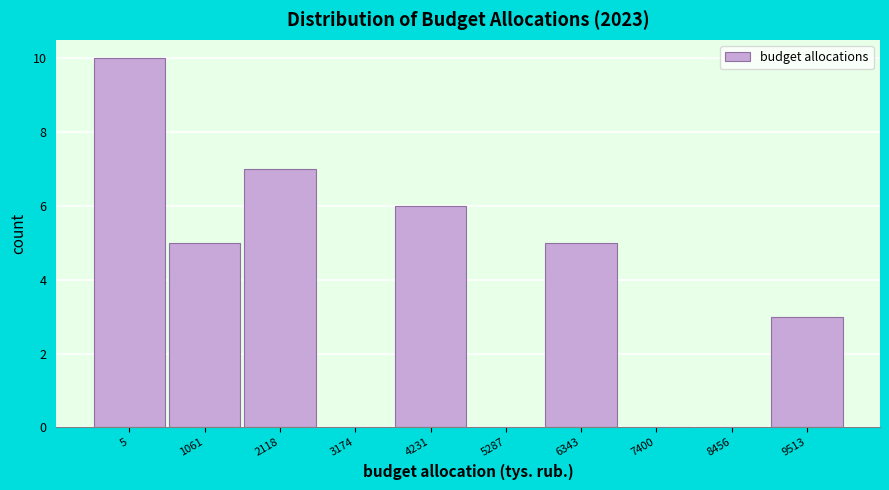

Reading right to left, what are all the values shown in this chart?

9513=3	8456=0	7400=0	6343=5	5287=0	4231=6	3174=0	2118=7	1061=5	5=10